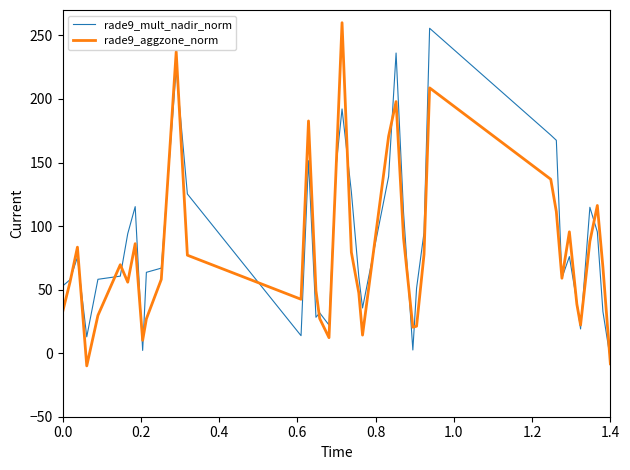

What is the highest value of the rade9_aggzone_norm series?

260.0